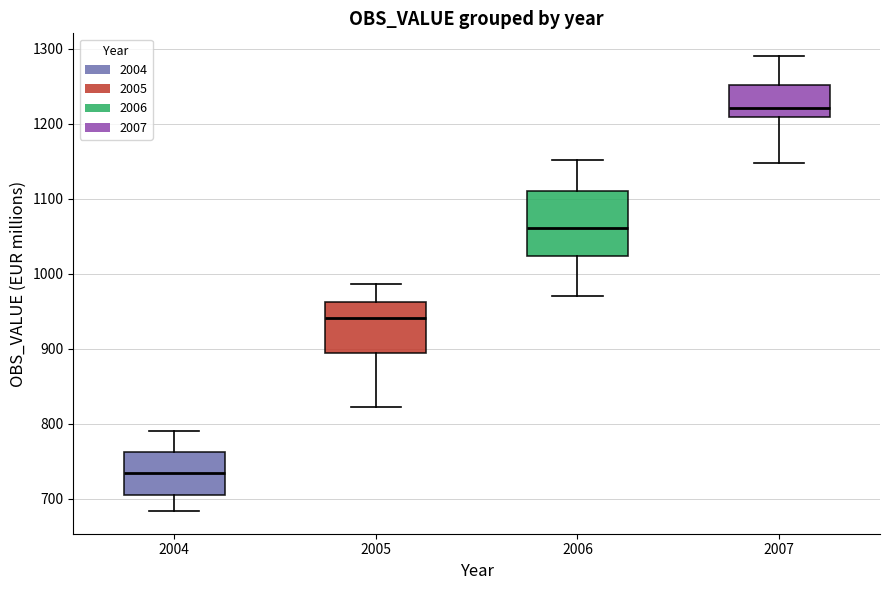

Reading left to right, read every box against the y-axis: the position of its median line, the range the box covers, and the ends of its whiskers. The values are not printed on the chart, so give them approximately, as read against the axis.

2004: median 730, box 710 to 760, whiskers 680 to 790
2005: median 940, box 890 to 960, whiskers 820 to 990
2006: median 1060, box 1020 to 1110, whiskers 970 to 1150
2007: median 1220, box 1210 to 1250, whiskers 1150 to 1290